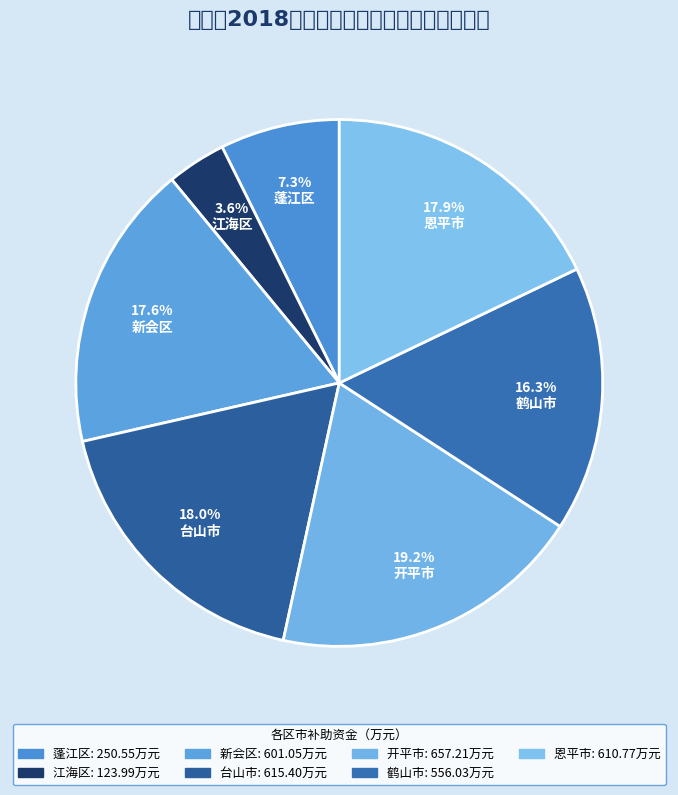

To the nearest percent, what portion does 江海区 represent?

4%